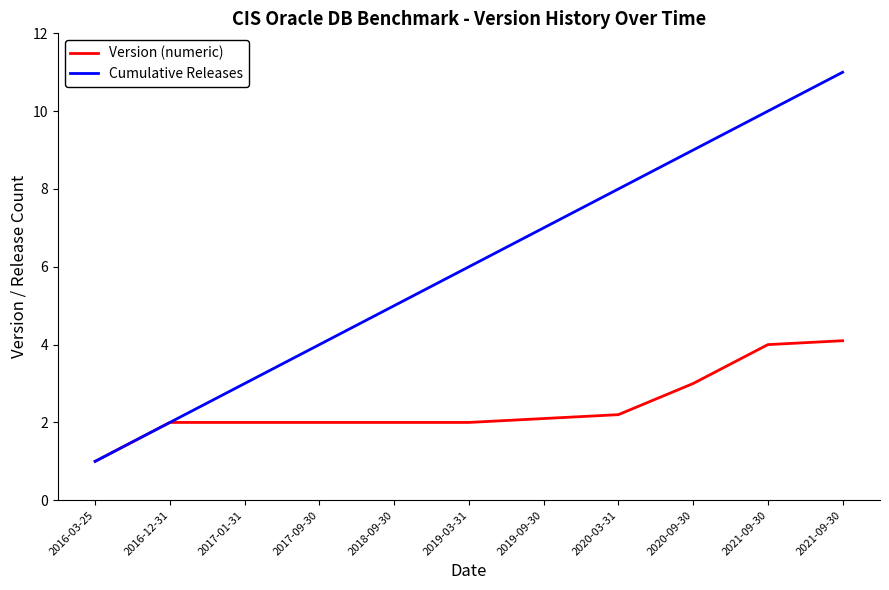

Reading right to left, list all the values displayed in this chart.

Version (numeric): 2021-09-30=4.1	2021-09-30=4.0	2020-09-30=3.0	2020-03-31=2.2	2019-09-30=2.1	2019-03-31=2.0	2018-09-30=2.0	2017-09-30=2.0	2017-01-31=2.0	2016-12-31=2.0	2016-03-25=1.0
Cumulative Releases: 2021-09-30=11.0	2021-09-30=10.0	2020-09-30=9.0	2020-03-31=8.0	2019-09-30=7.0	2019-03-31=6.0	2018-09-30=5.0	2017-09-30=4.0	2017-01-31=3.0	2016-12-31=2.0	2016-03-25=1.0